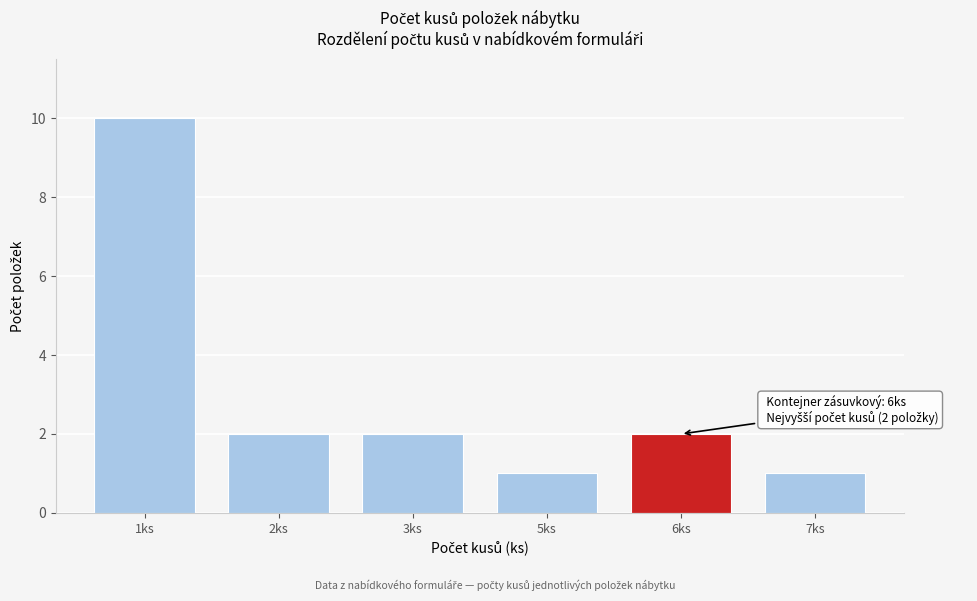

Reading left to right, what are all the values shown in this chart?

1ks=10	2ks=2	3ks=2	5ks=1	6ks=2	7ks=1